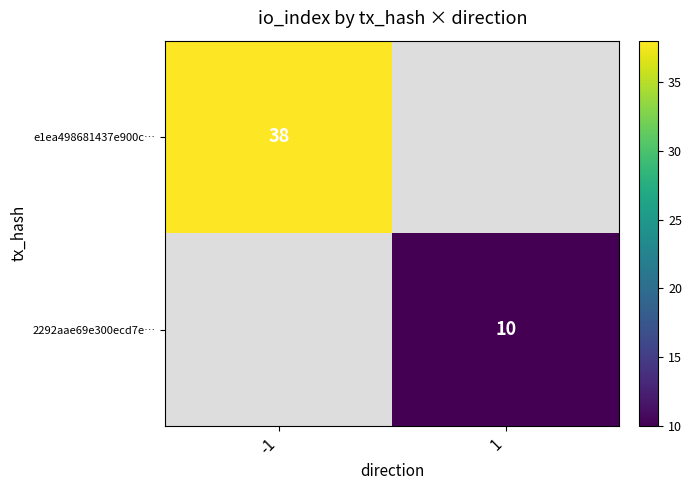

Which label corresponds to the smallest value in the chart?

1